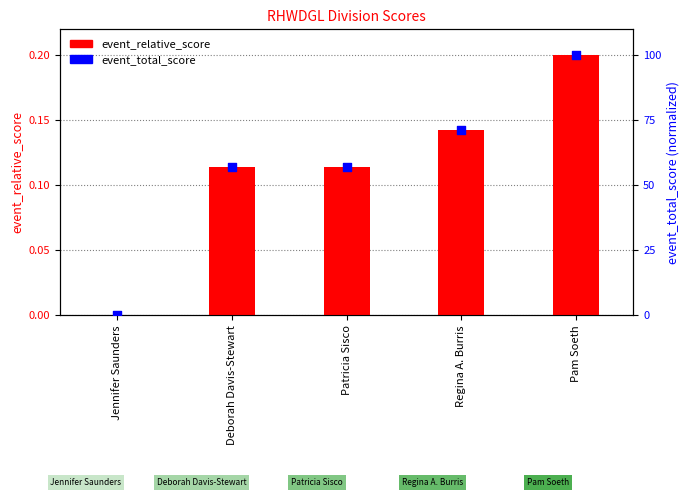

Which series reaches the minimum Y coordinate?

event_relative_score